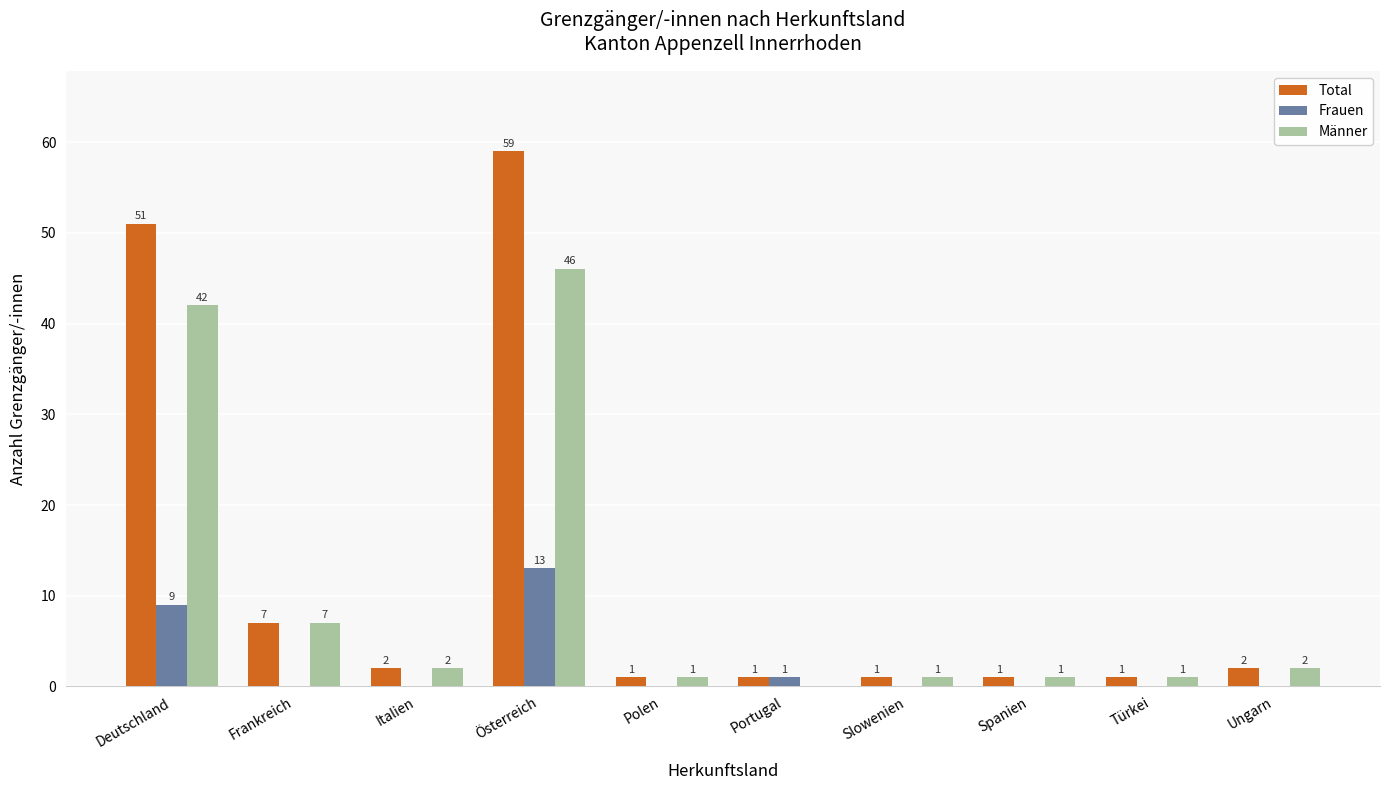

Count the number of categories in the chart.

10